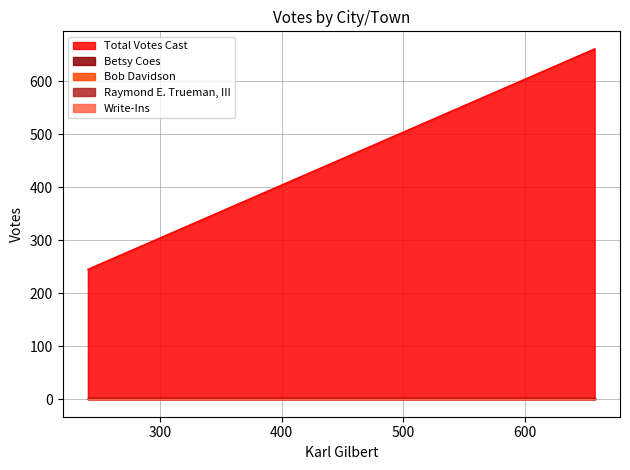

Reading left to right, list all the values displayed in this chart.

Total Votes Cast: 245	661
Betsy Coes: 2	2
Bob Davidson: 1	1
Raymond E. Trueman, III: 1	1
Write-Ins: 0	0